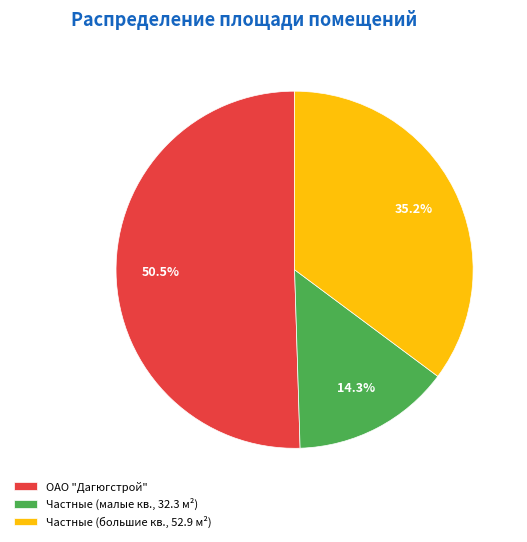

How many segments does this pie chart have?

3